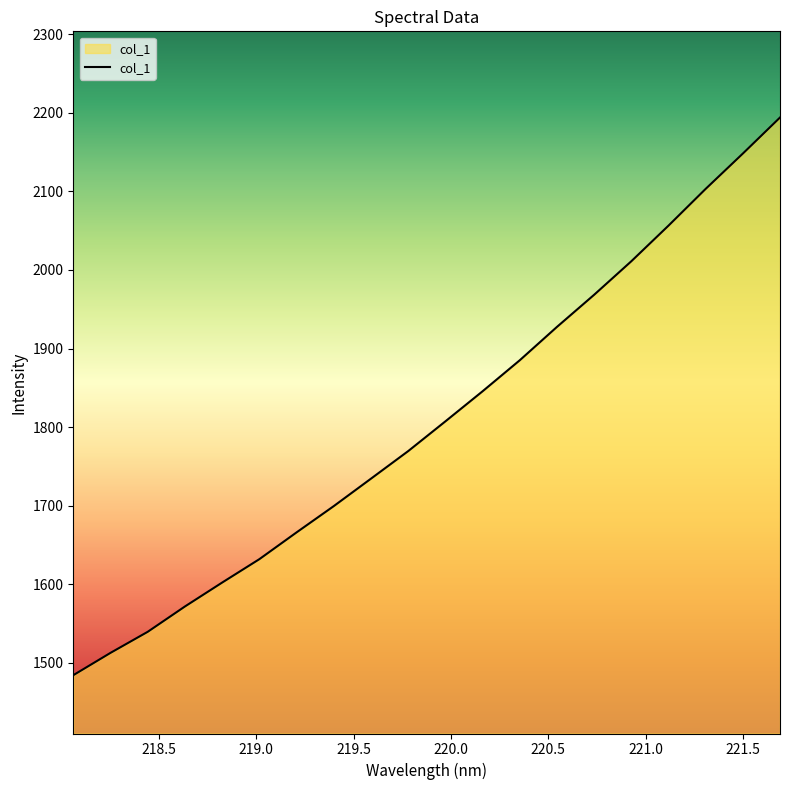

What is the minimum value shown in the chart?

1484.2